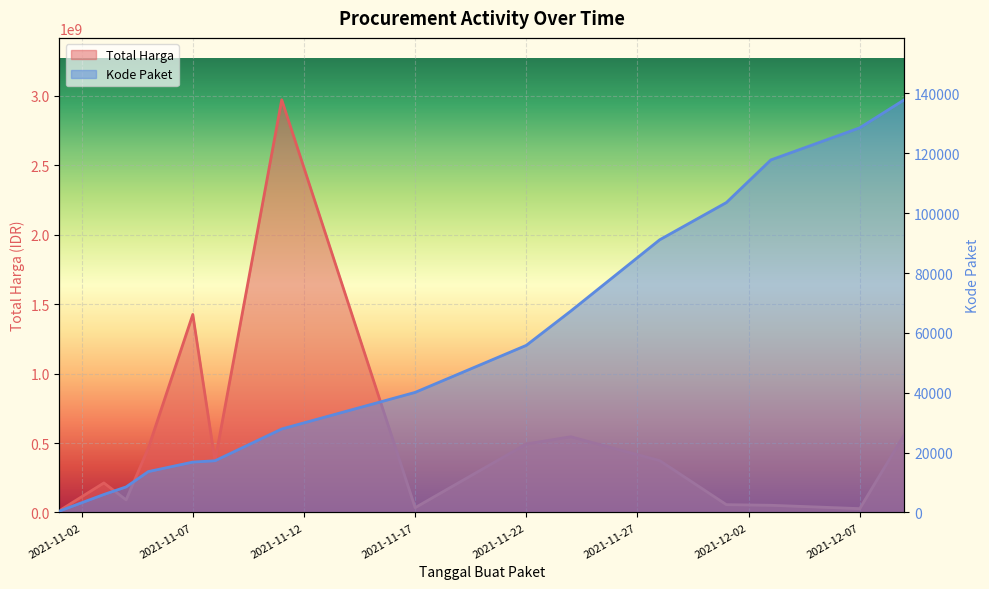

Reading left to right, what are all the values shown in this chart?

Total Harga: 12787500	212661270	90672075	464002100	1425867900	370566800	2971963240	34292000	493000000	544934200	373404000	56152800	51601000	27412000	559971000
Kode Paket: 464	5997	8530	13652	16823	17272	27891	40112	55826	67279	91101	103541	117783	128516	137876